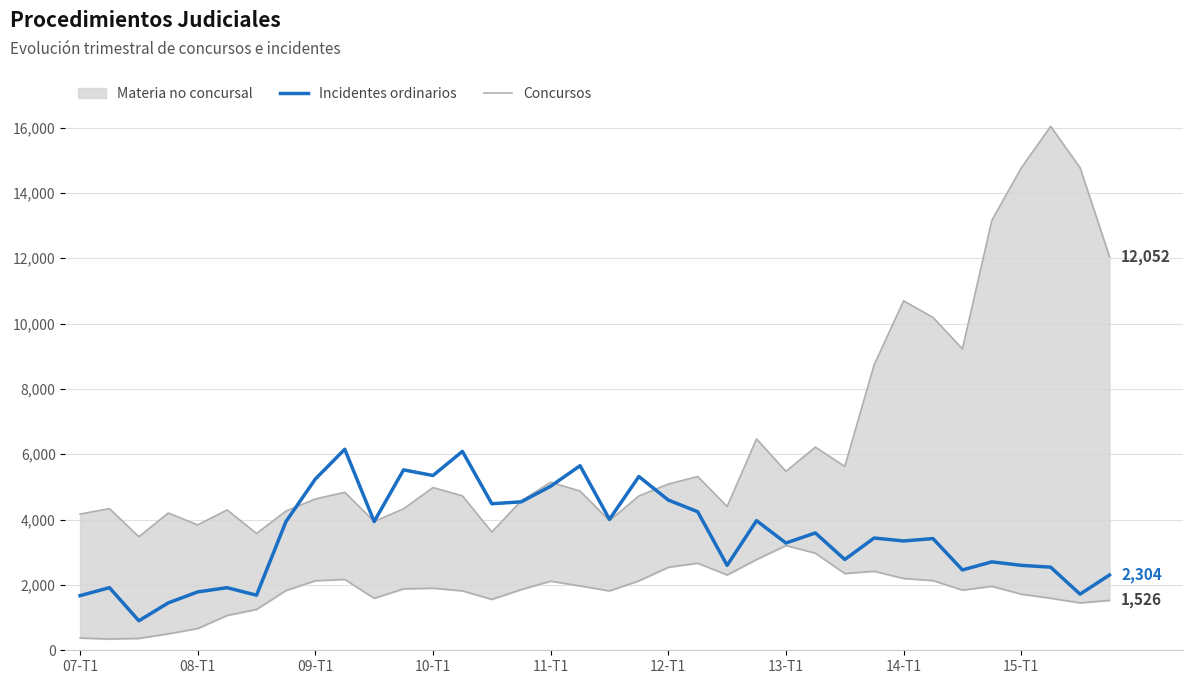

What is the total value across all series at 26?

5129